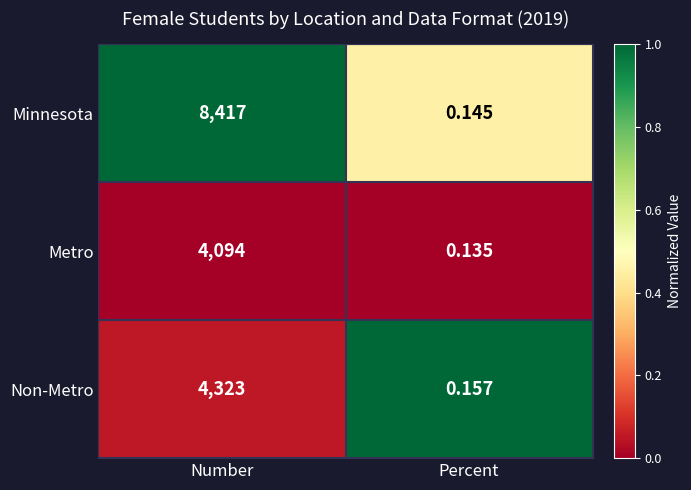

Which series changed the most between Number and Percent?

Minnesota